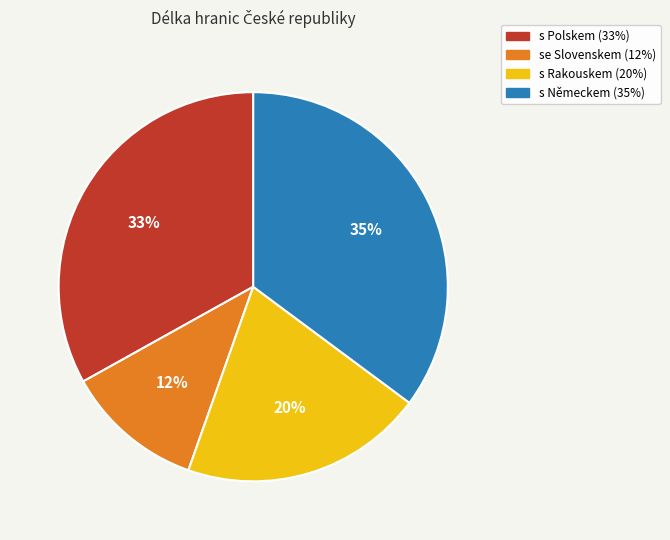

Combined, do s Rakouskem and s Německem account for over 50%?

Yes